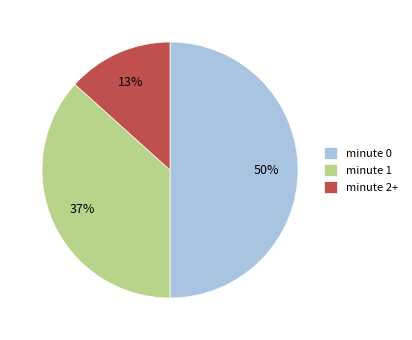

Is it true that minute 2+ is 26% of the pie?

False